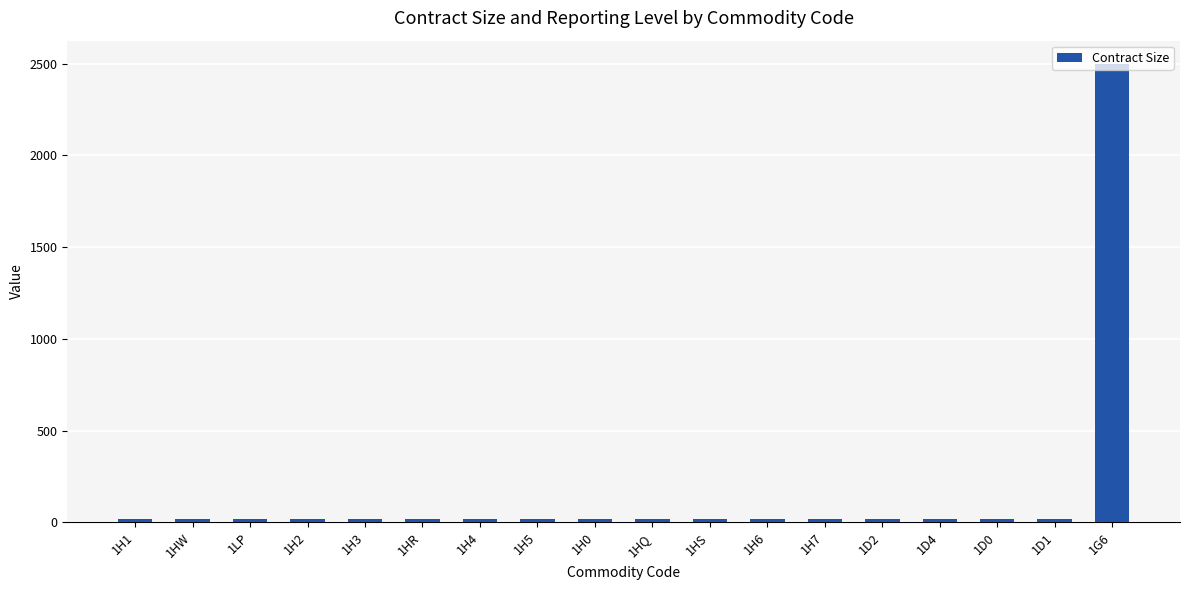

What is the greatest value displayed?

2500